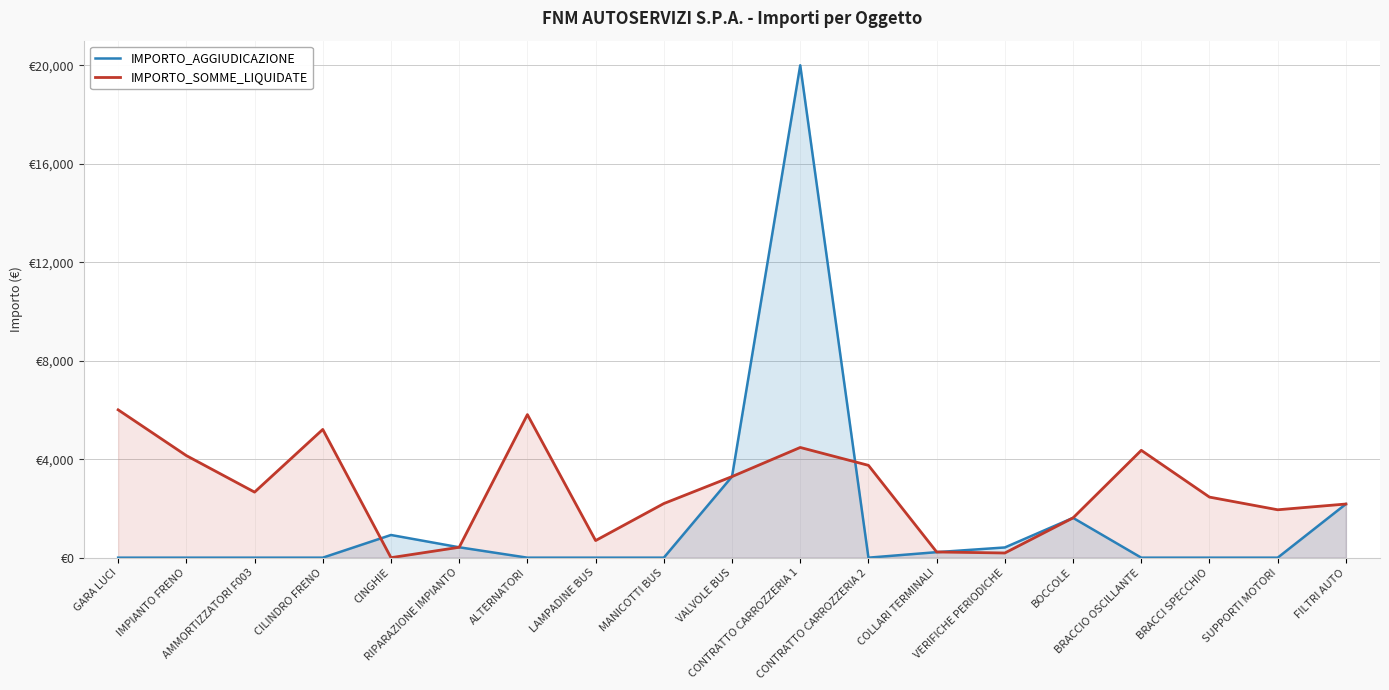

At which label does IMPORTO_AGGIUDICAZIONE reach its peak?

CONTRATTO CARROZZERIA 1